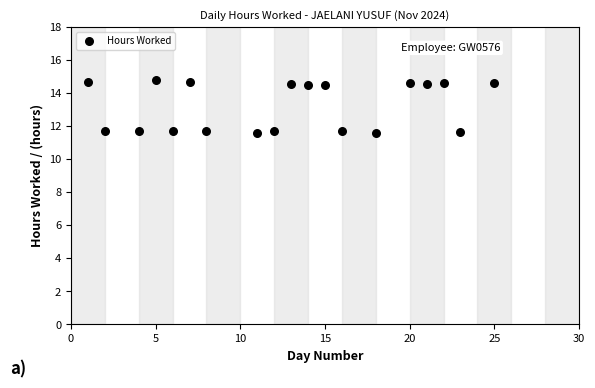

What is the range of Y values (max minus min)?

3.2